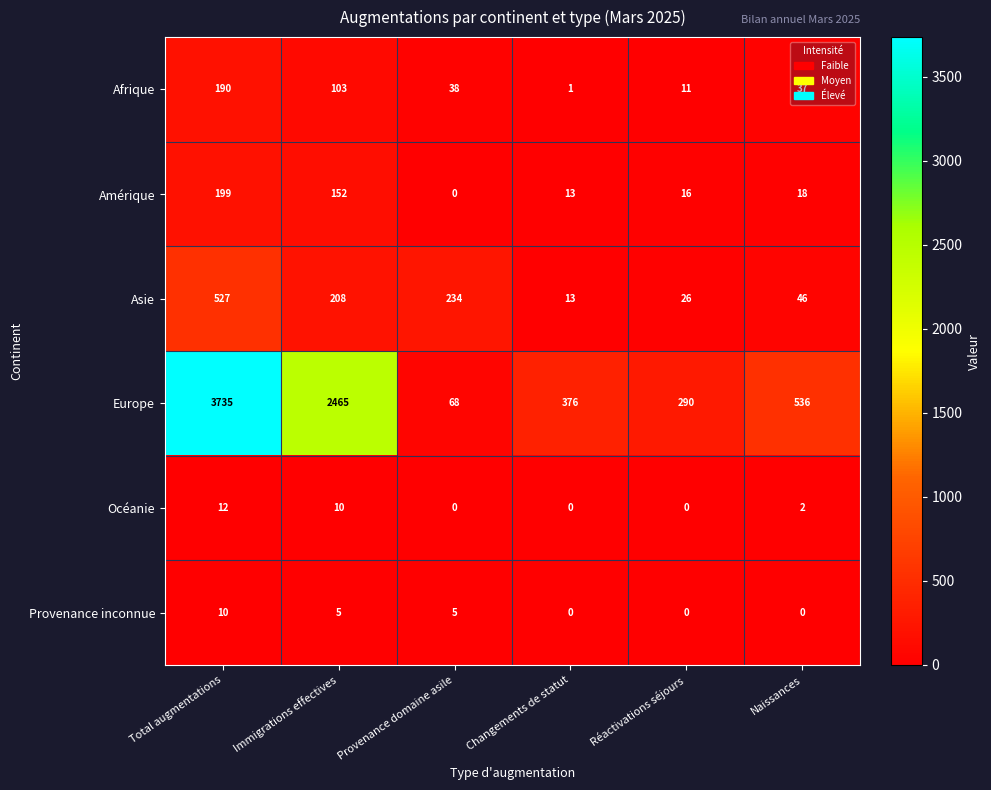

Is it true that Océanie equals 4 at Provenance domaine asile?

False